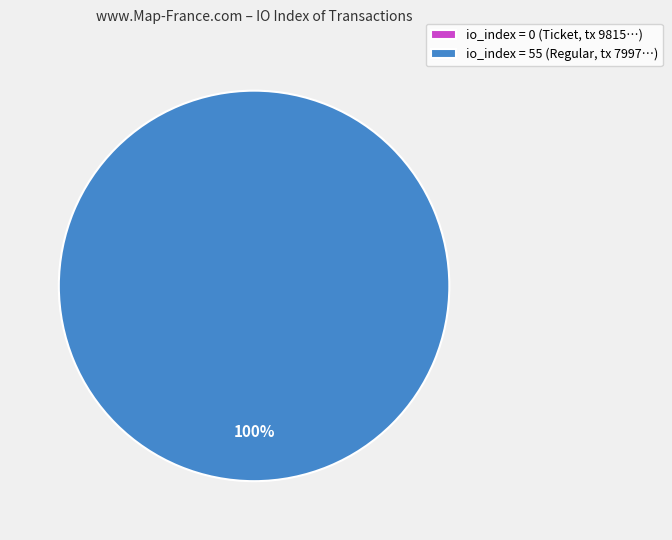

Which has a higher value, io_index=0 (Ticket) or io_index=55 (Regular)?

io_index=55 (Regular)